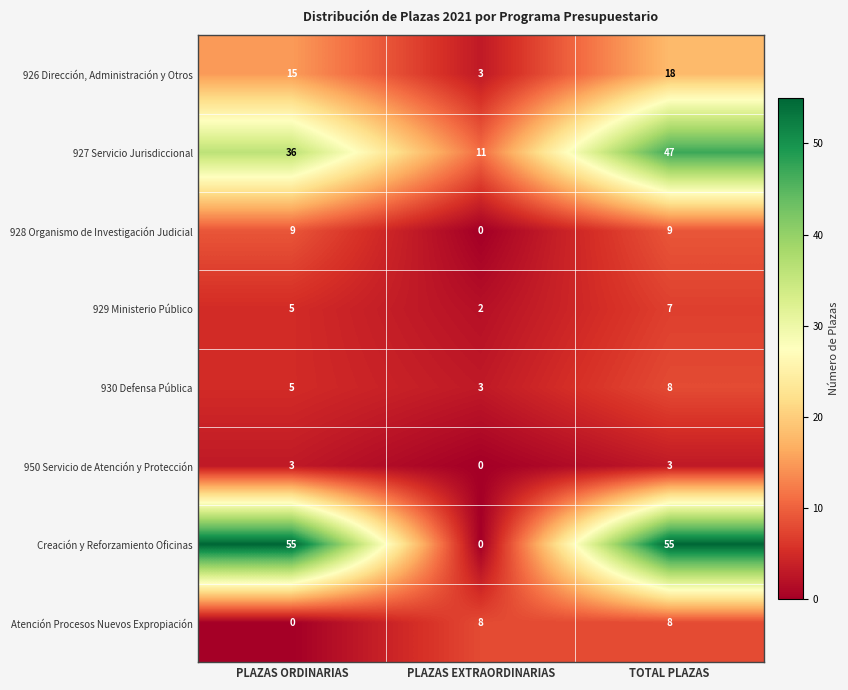

The value of 926 Dirección, Administración y Otros at PLAZAS ORDINARIAS is 26. True or false?

False